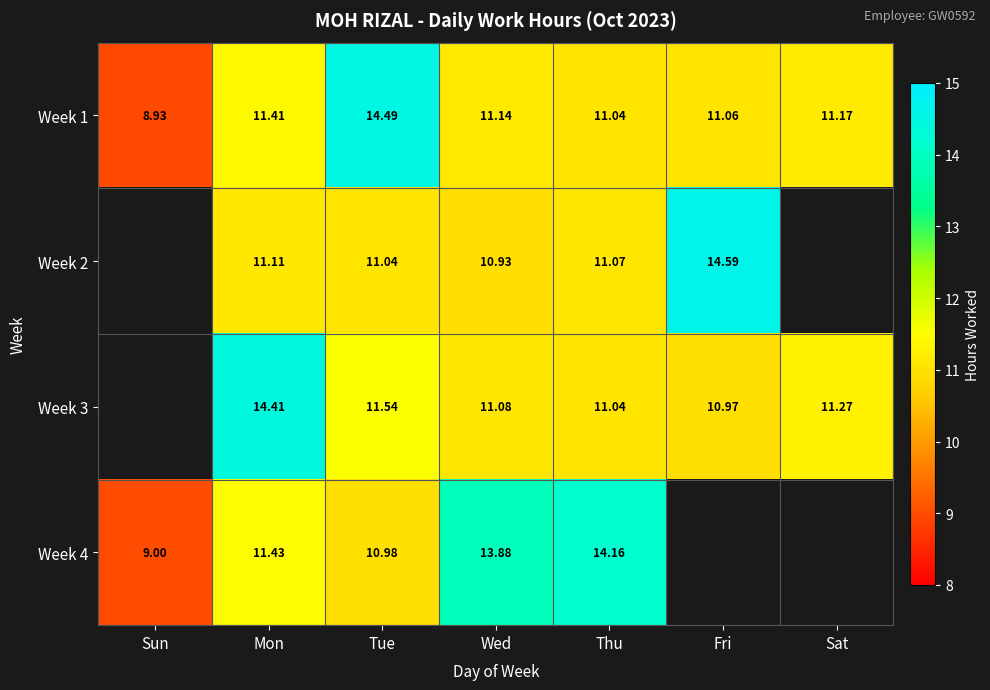

Read the Week 1 value at Fri.

11.1